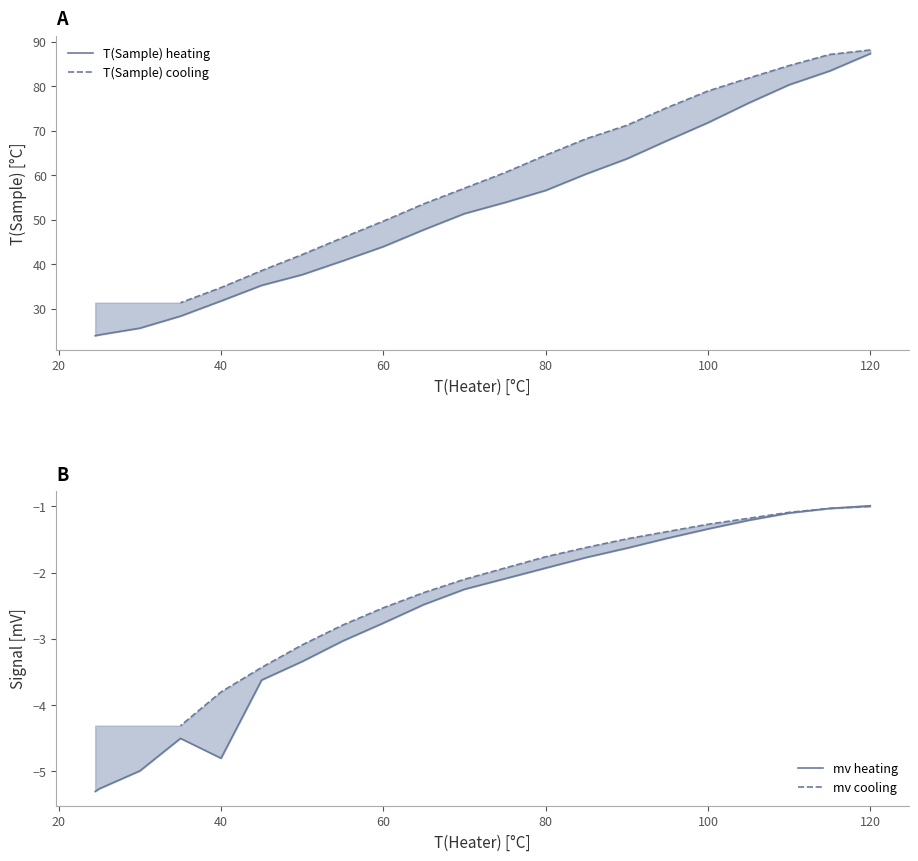

True or false: T_sample and T_heater intersect in this chart.

False